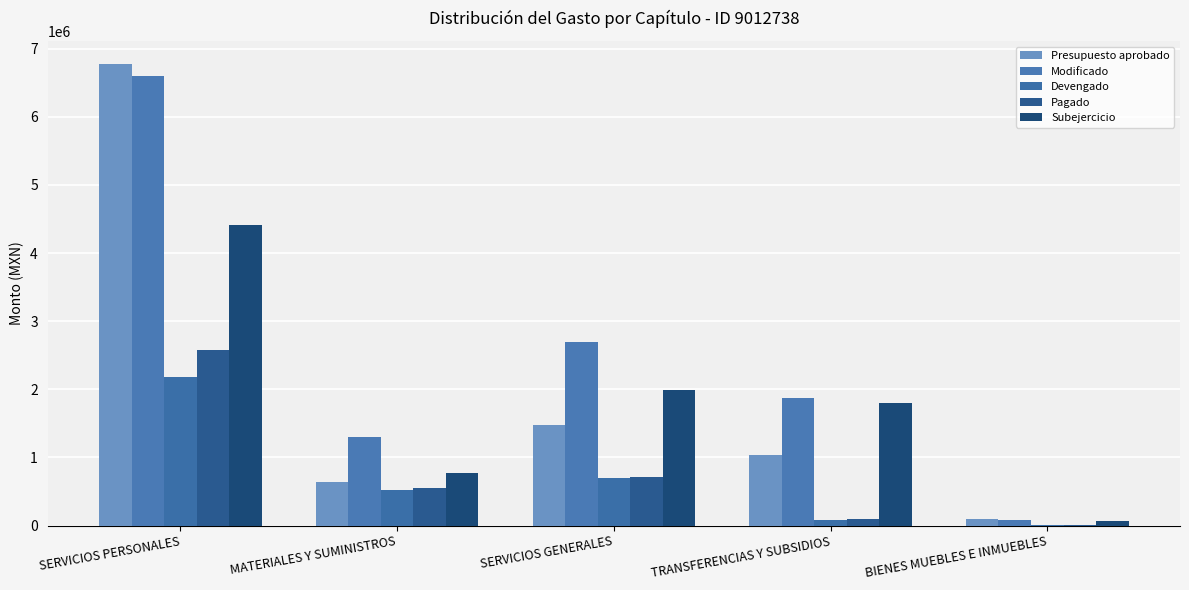

At which label is Devengado closest to 1097766?

SERVICIOS GENERALES